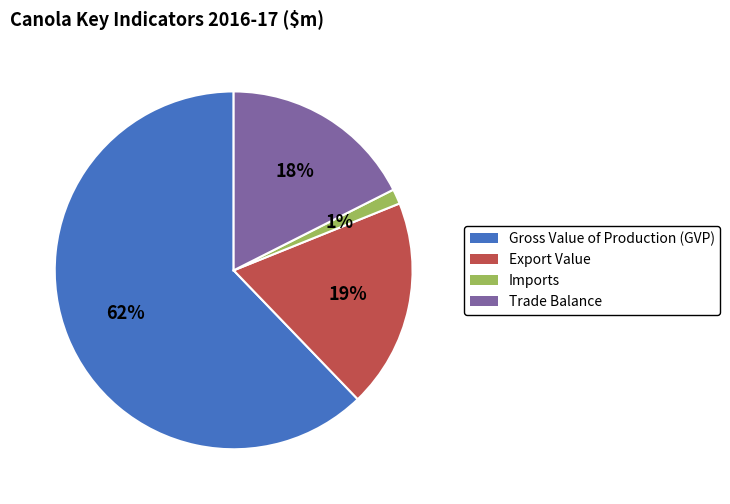

What is the largest slice in the pie chart?

Gross Value of Production (GVP)